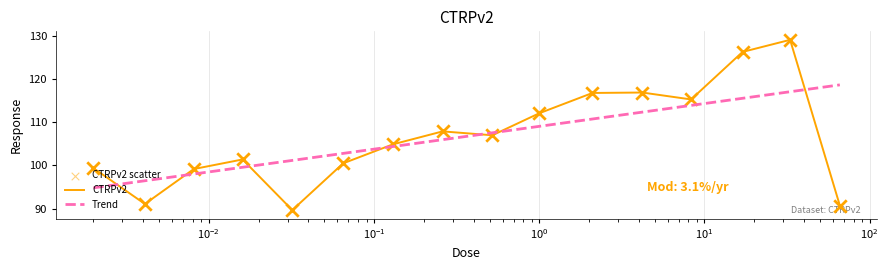

What is the smallest value displayed?

89.7